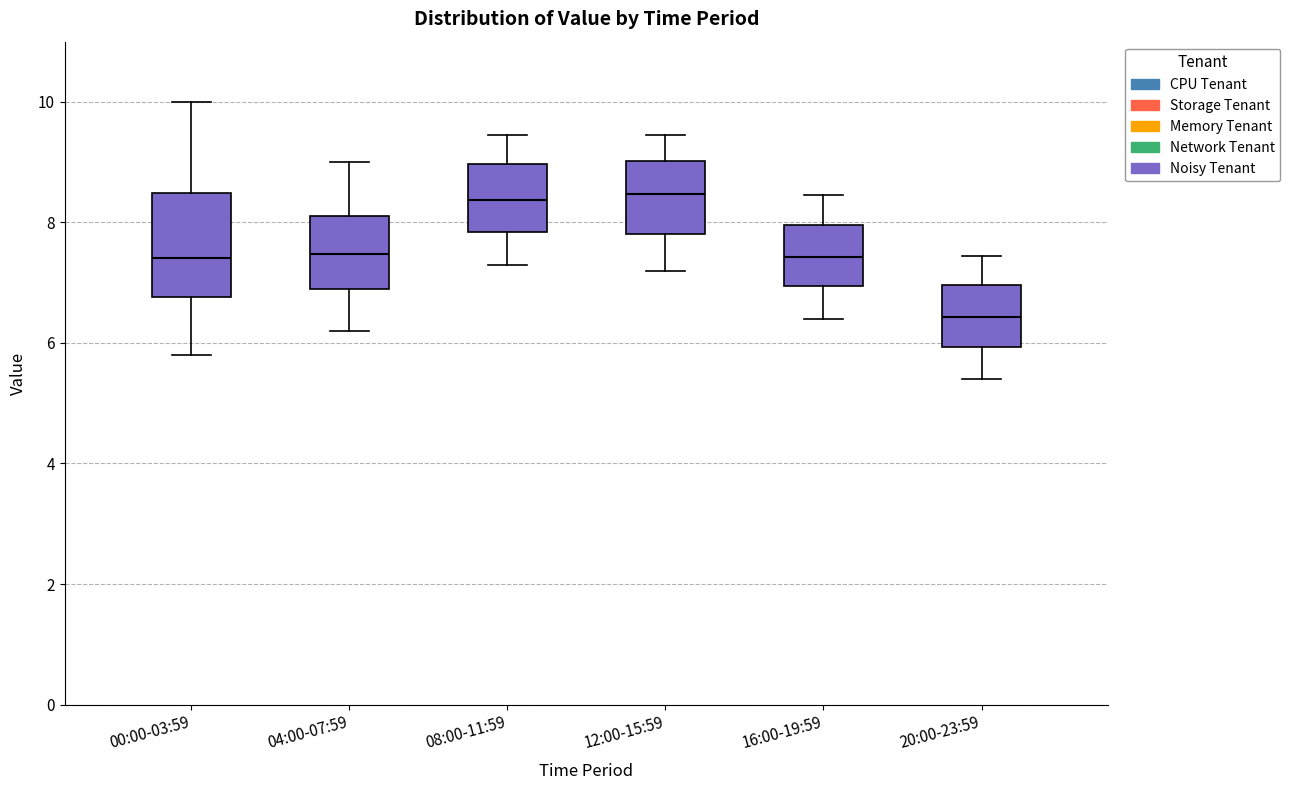

Reading left to right, read every box against the y-axis: the position of its median line, the range the box covers, and the ends of its whiskers. The values are not printed on the chart, so give them approximately, as read against the axis.

00:00-03:59: median 7.4, box 6.8 to 8.4, whiskers 5.8 to 10.0
04:00-07:59: median 7.4, box 6.8 to 8.2, whiskers 6.2 to 9.0
08:00-11:59: median 8.4, box 7.8 to 9.0, whiskers 7.4 to 9.4
12:00-15:59: median 8.4, box 7.8 to 9.0, whiskers 7.2 to 9.4
16:00-19:59: median 7.4, box 7.0 to 8.0, whiskers 6.4 to 8.4
20:00-23:59: median 6.4, box 6.0 to 7.0, whiskers 5.4 to 7.4